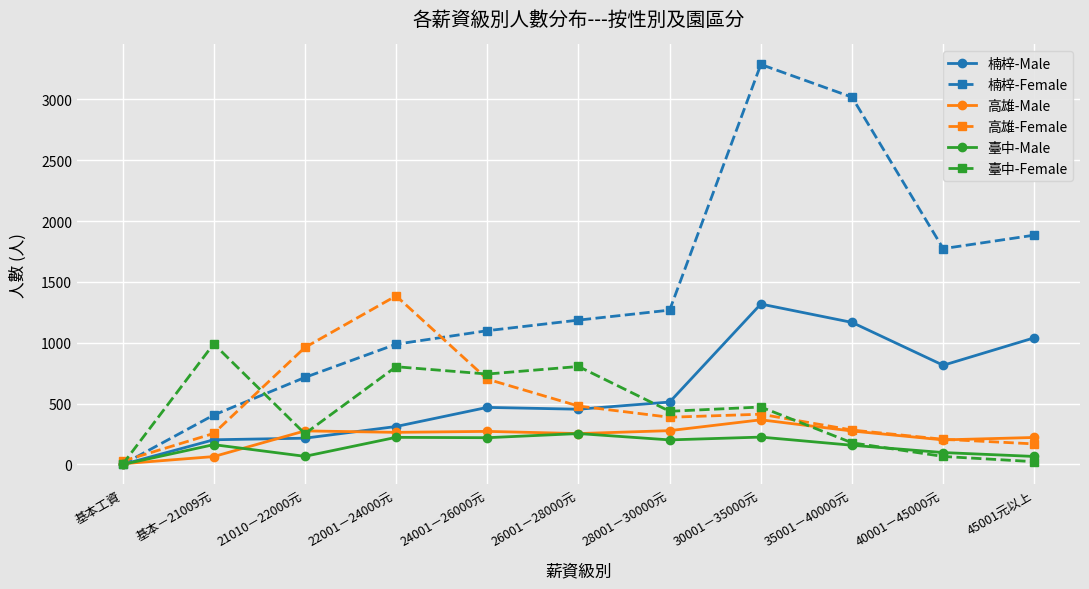

Which series ends up on top after the final intersection of 高雄-Male and 楠梓-Male?

楠梓-Male